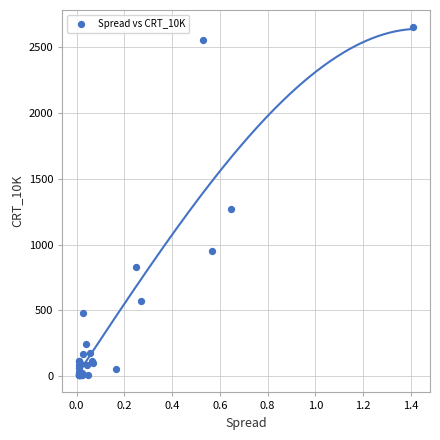

What Y value in the scatter plot is closest to 1329?

1268.8